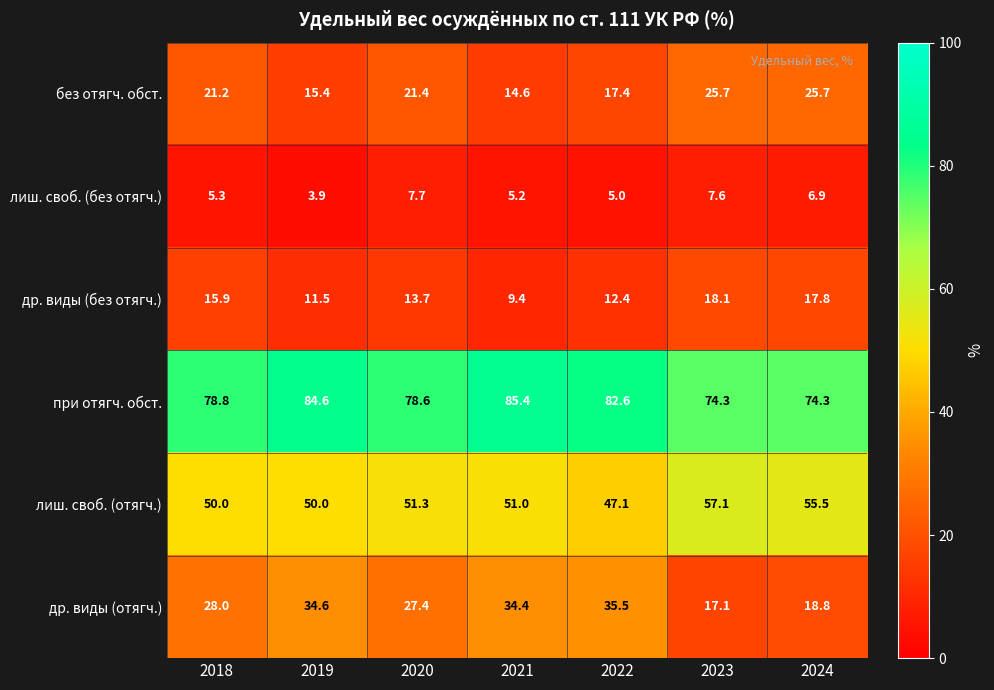

Between 2019 and 2022, which series saw the biggest shift?

лиш. своб. (отягч.)